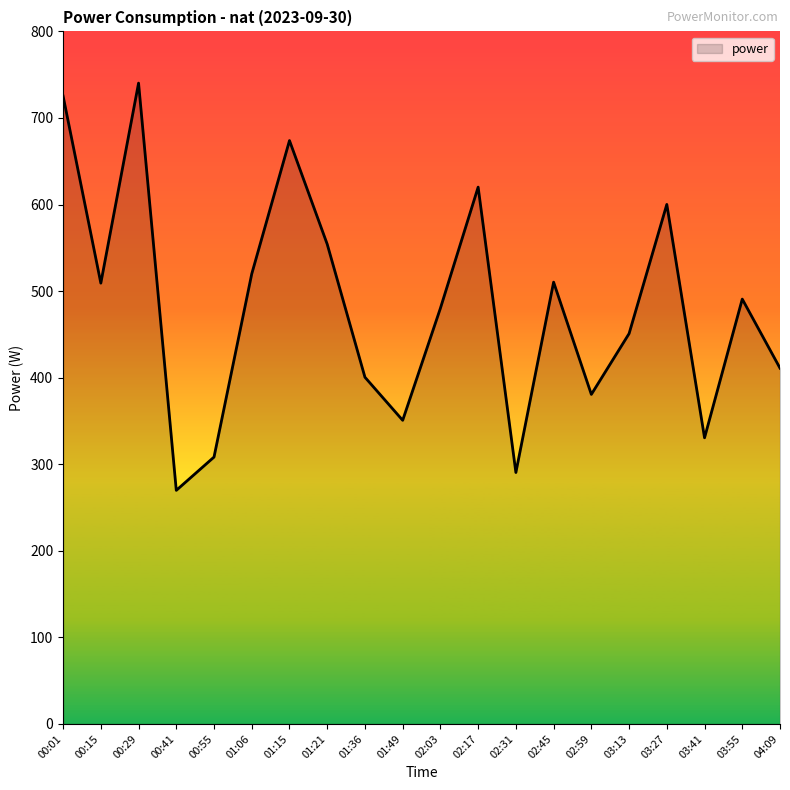

How many interior local peaks (higher than both neighbors) does the data have?

6